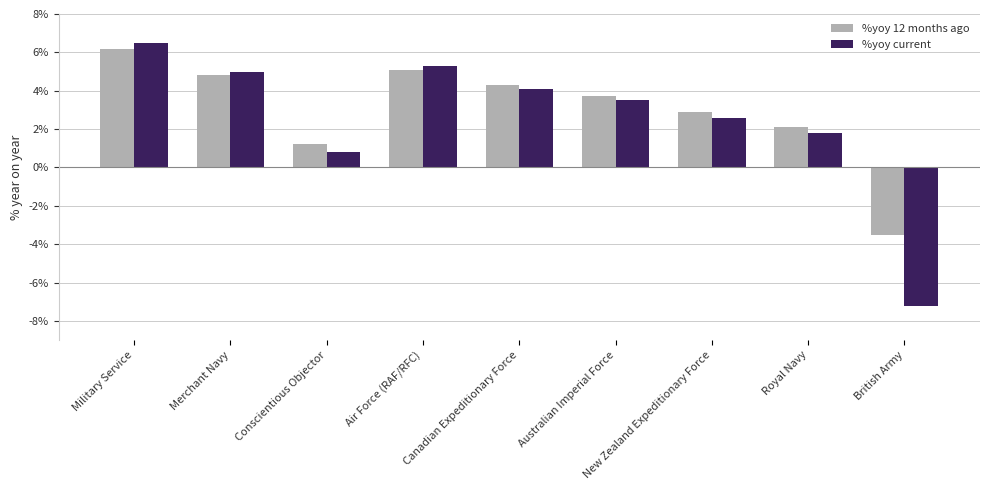

Which series changed the most between Canadian Expeditionary Force and British Army?

%yoy current